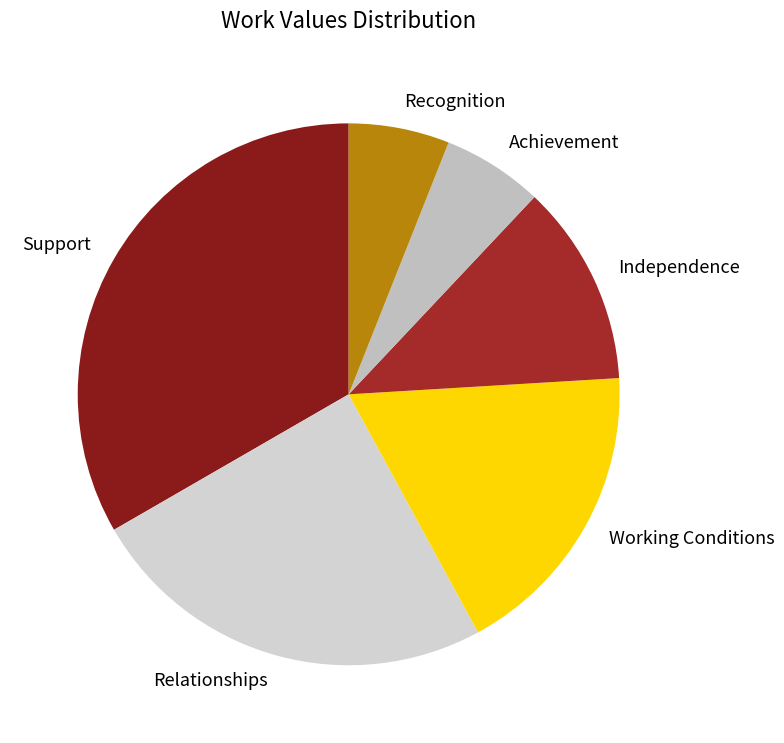

How many segments does this pie chart have?

6